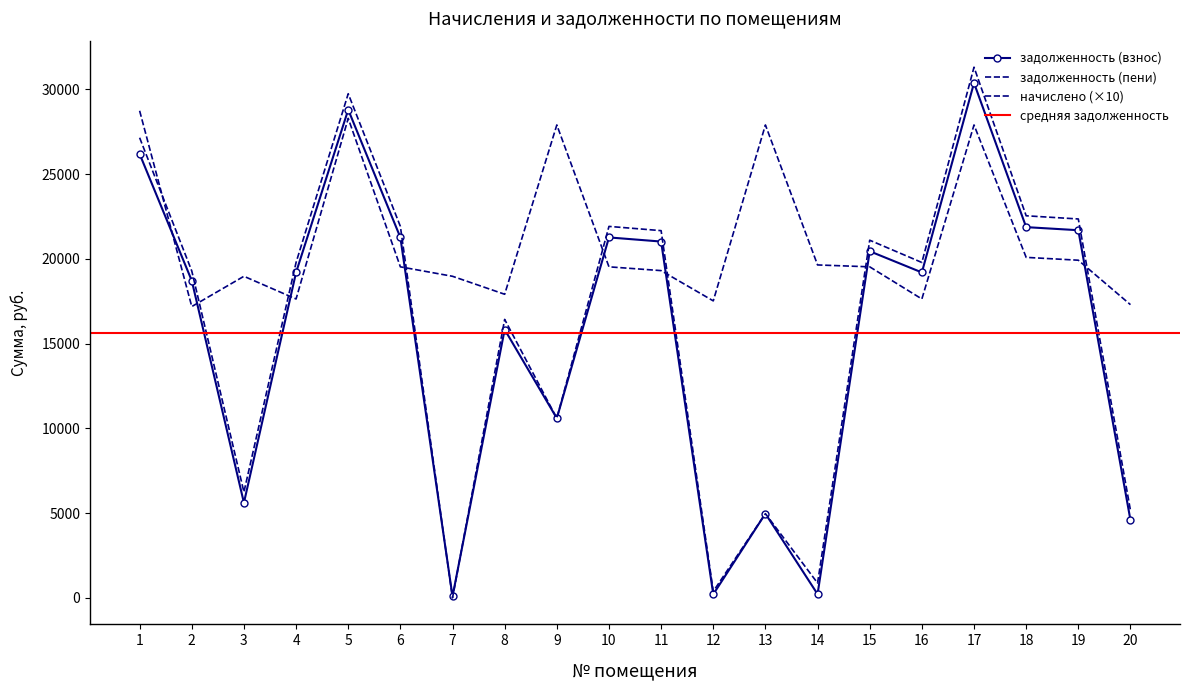

How many data points in задолженность (взнос) are above 19198?

11